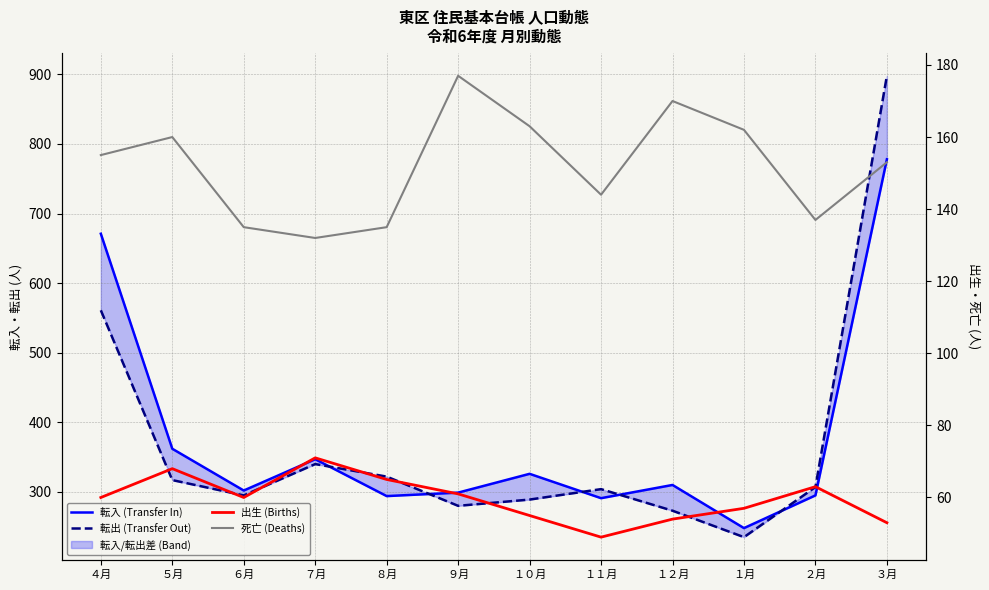

True or false: 出生 (Births) and 転出 (Transfer Out) cross at least once.

False